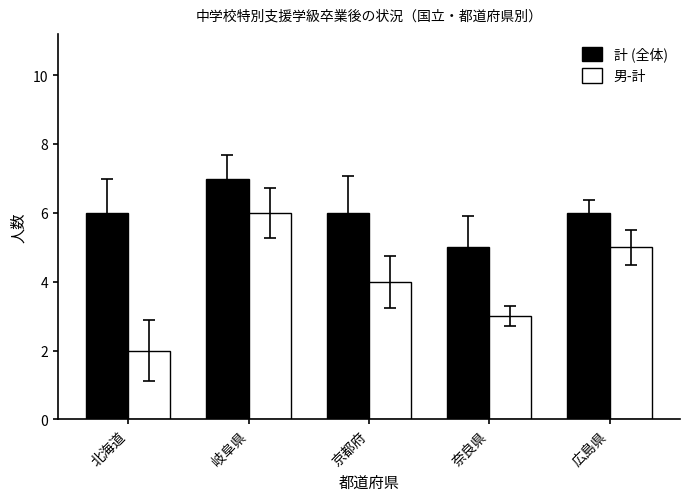

What is the approximate value of 計 (全体) at 広島県?

6